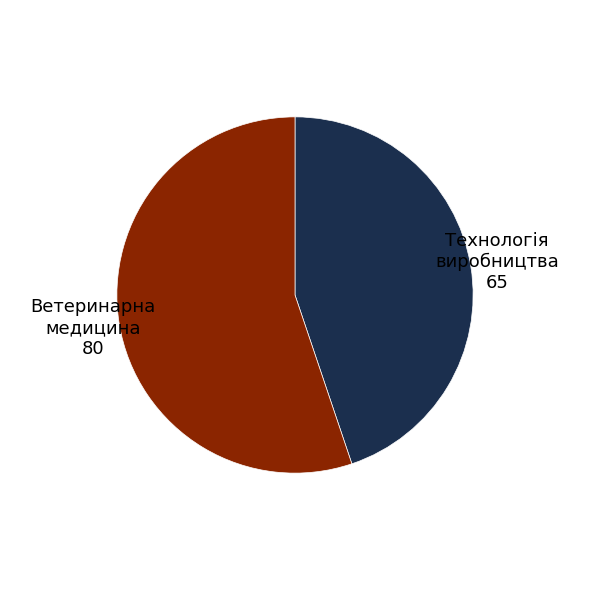

Is there a majority slice in this chart?

Yes